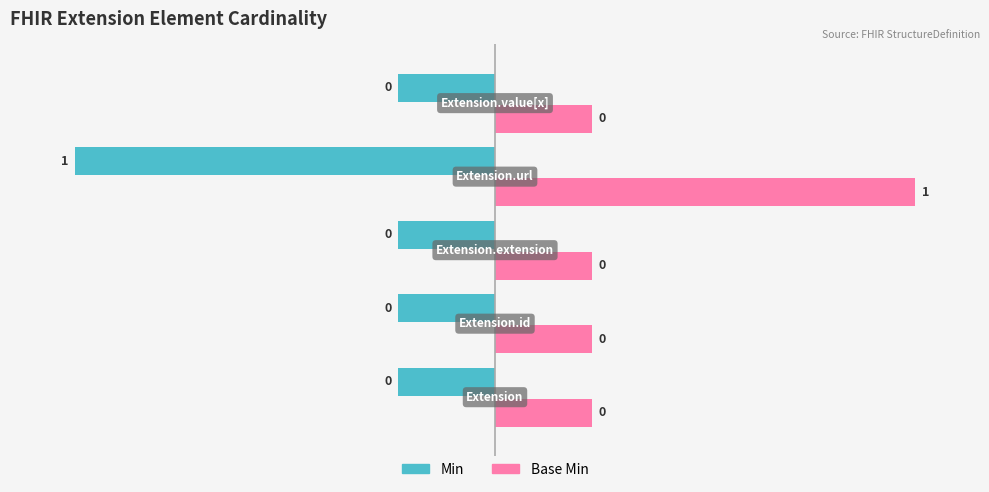

What are all the series names shown in the legend?

Min, Base Min